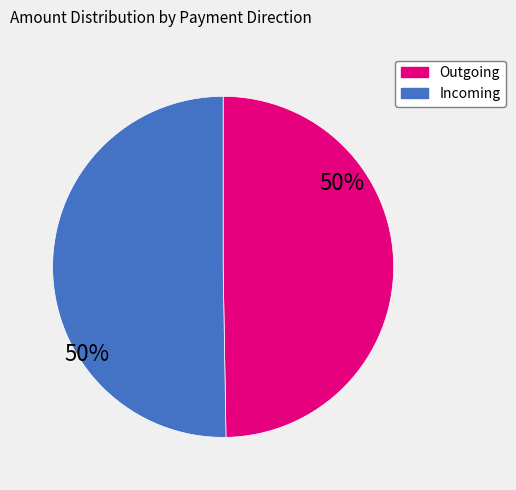

Is there a majority slice in this chart?

Yes